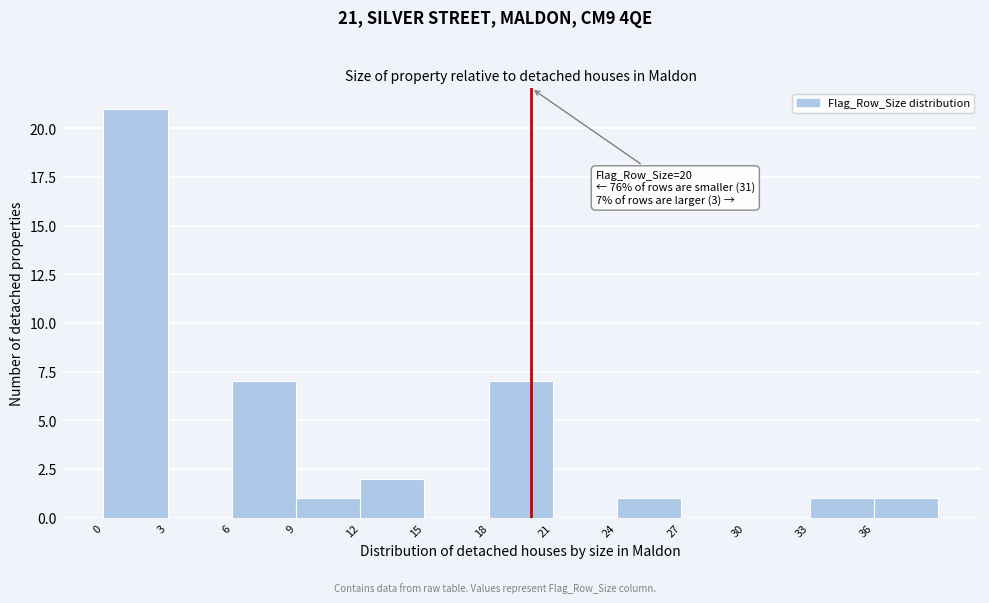

Which range on the x-axis has the tallest bar?

0 to 3